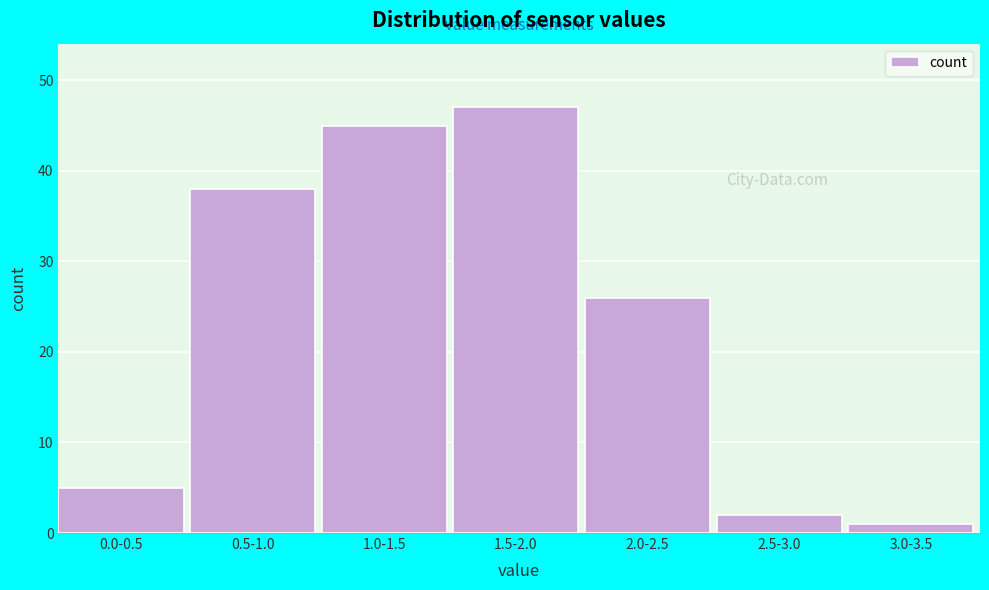

Reading right to left, transcribe all the data shown in this chart.

3.0-3.5=1	2.5-3.0=2	2.0-2.5=26	1.5-2.0=47	1.0-1.5=45	0.5-1.0=38	0.0-0.5=5